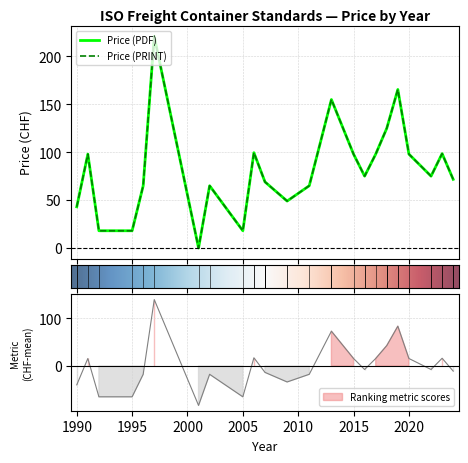

Is it true that Price (PDF) equals 267 at 2013?

False